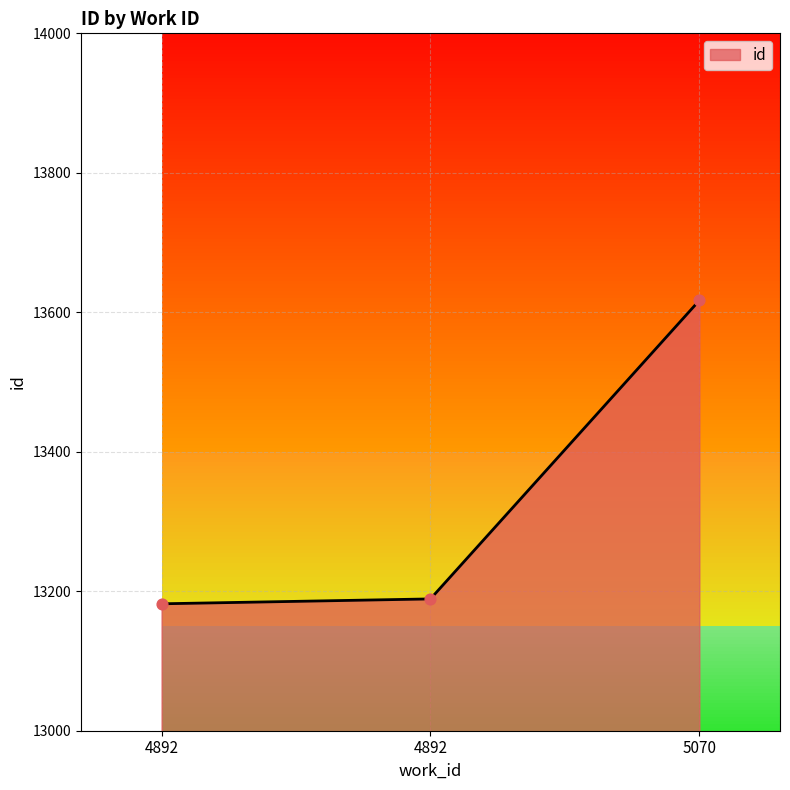

Between 4892 and 4892, which is larger?

4892